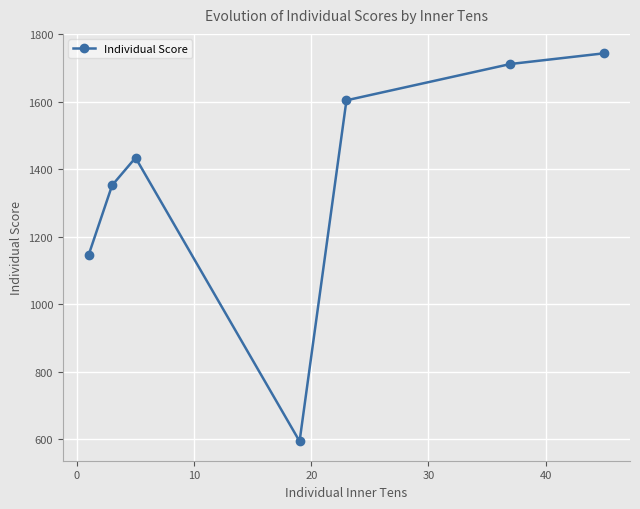

How many points are higher than both their immediate neighbors (excluding endpoints)?

1